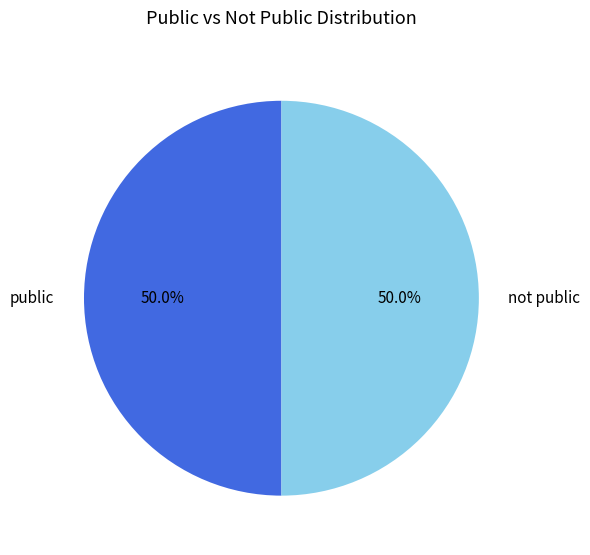

How much of the chart is everything except not public?

50.0%